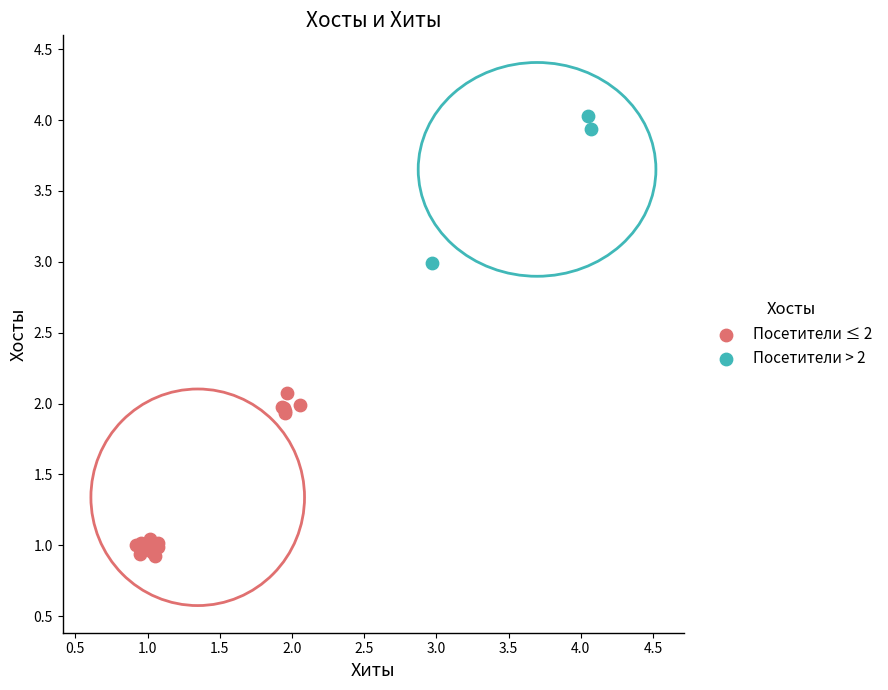

Which series has the widest spread of Y values?

Посетители ≤ 2